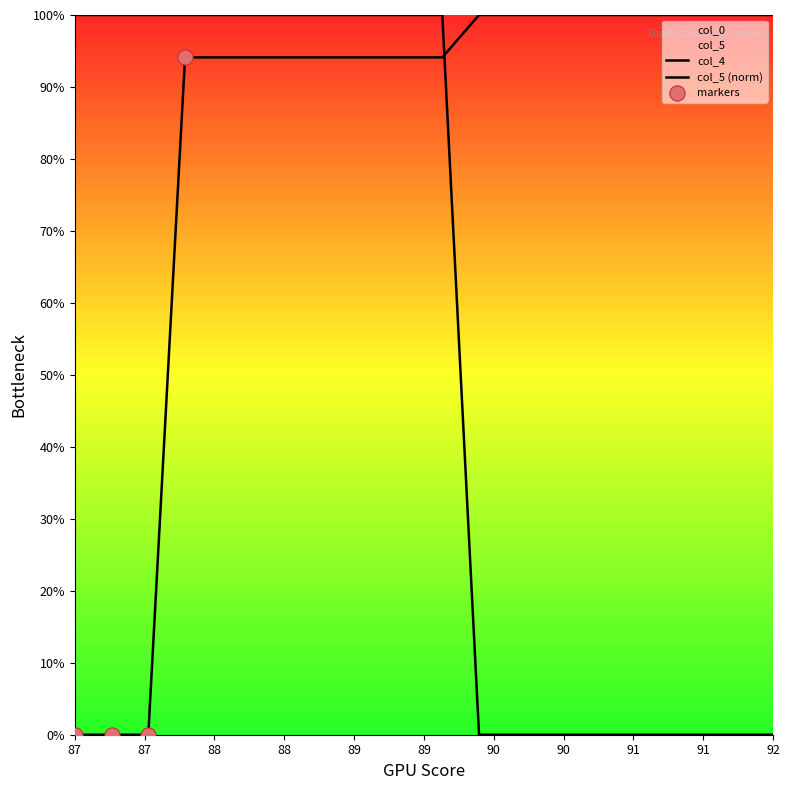

Is the value of col_4 at 88.2 greater than the value of col_5 at 88.1?

No